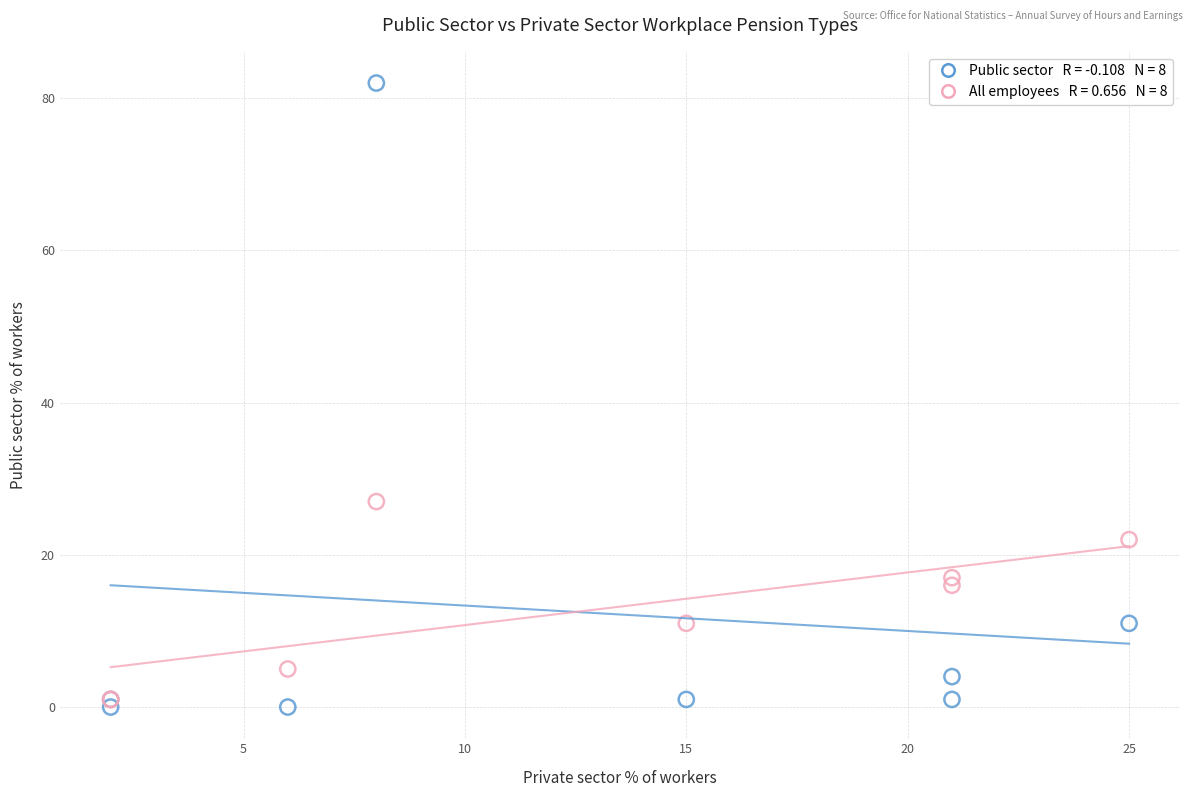

Across all series, what Y value is closest to 41?

27